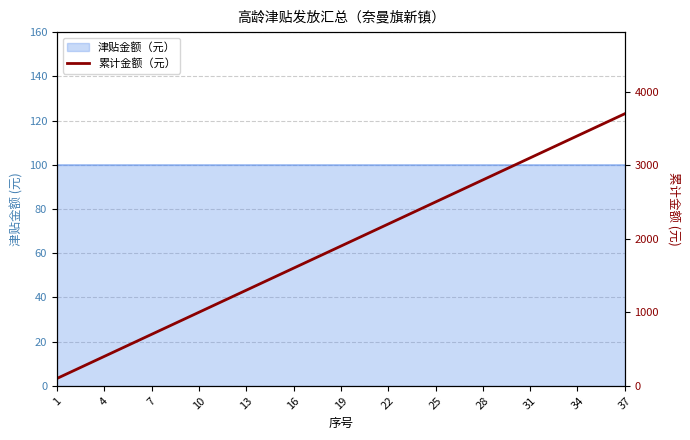

What is the minimum value shown in the chart?

100